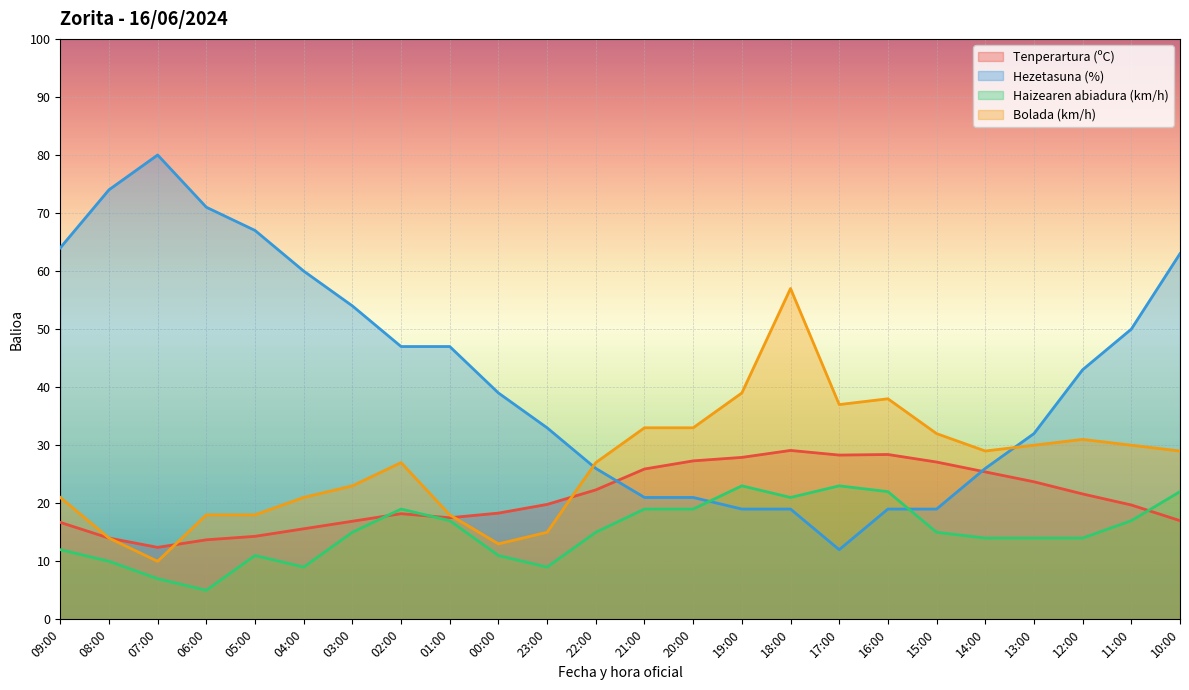

At 11:00, list the series in order from smallest to largest.

Haizearen abiadura (km/h), Tenperartura (ºC), Bolada (km/h), Hezetasuna (%)